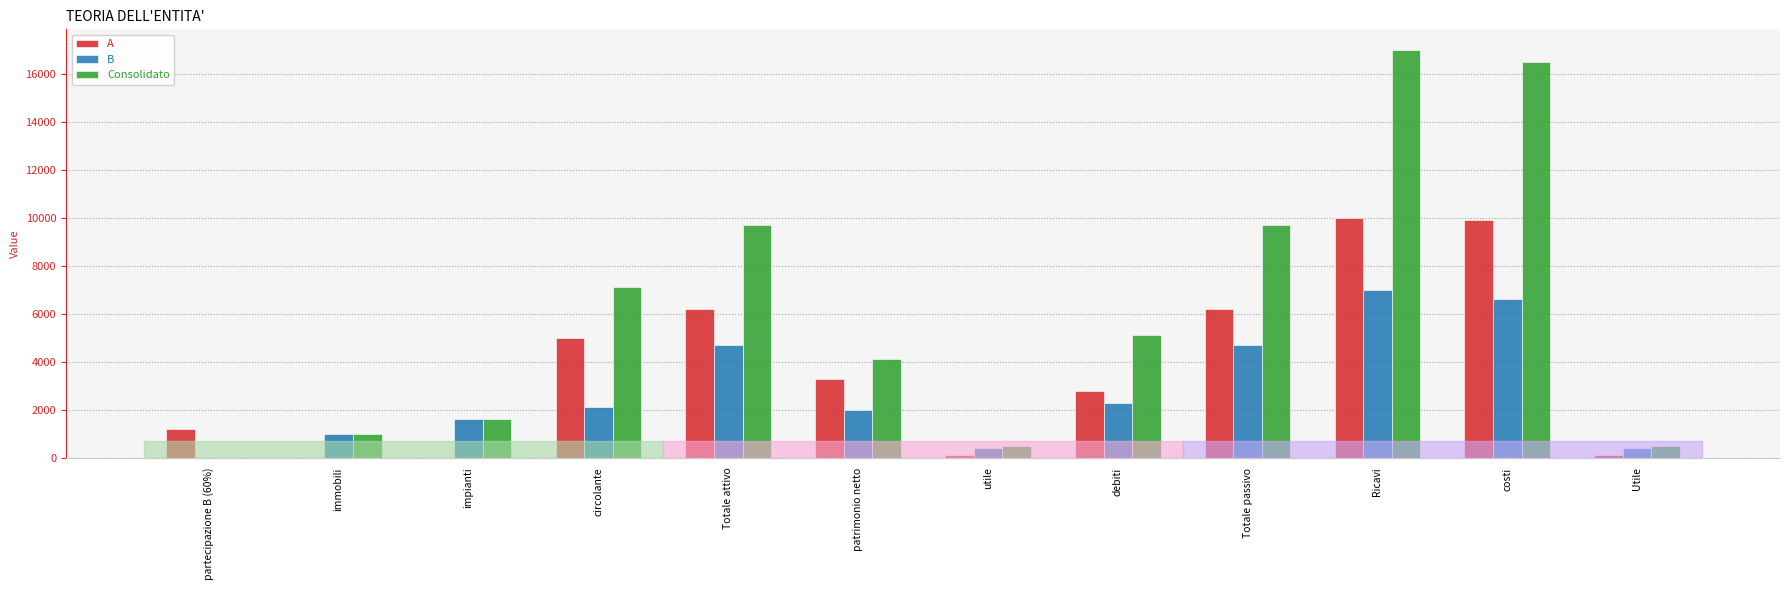

Reading left to right, list all the values displayed in this chart.

A: partecipazione B (60%)=1200	immobili=0	impianti=0	circolante=5000	Totale attivo=6200	patrimonio netto=3300	utile=100	debiti=2800	Totale passivo=6200	Ricavi=10000	costi=9900	Utile=100
B: partecipazione B (60%)=0	immobili=1000	impianti=1600	circolante=2100	Totale attivo=4700	patrimonio netto=2000	utile=400	debiti=2300	Totale passivo=4700	Ricavi=7000	costi=6600	Utile=400
Consolidato: partecipazione B (60%)=0	immobili=1000	impianti=1600	circolante=7100	Totale attivo=9700	patrimonio netto=4100	utile=500	debiti=5100	Totale passivo=9700	Ricavi=17000	costi=16500	Utile=500